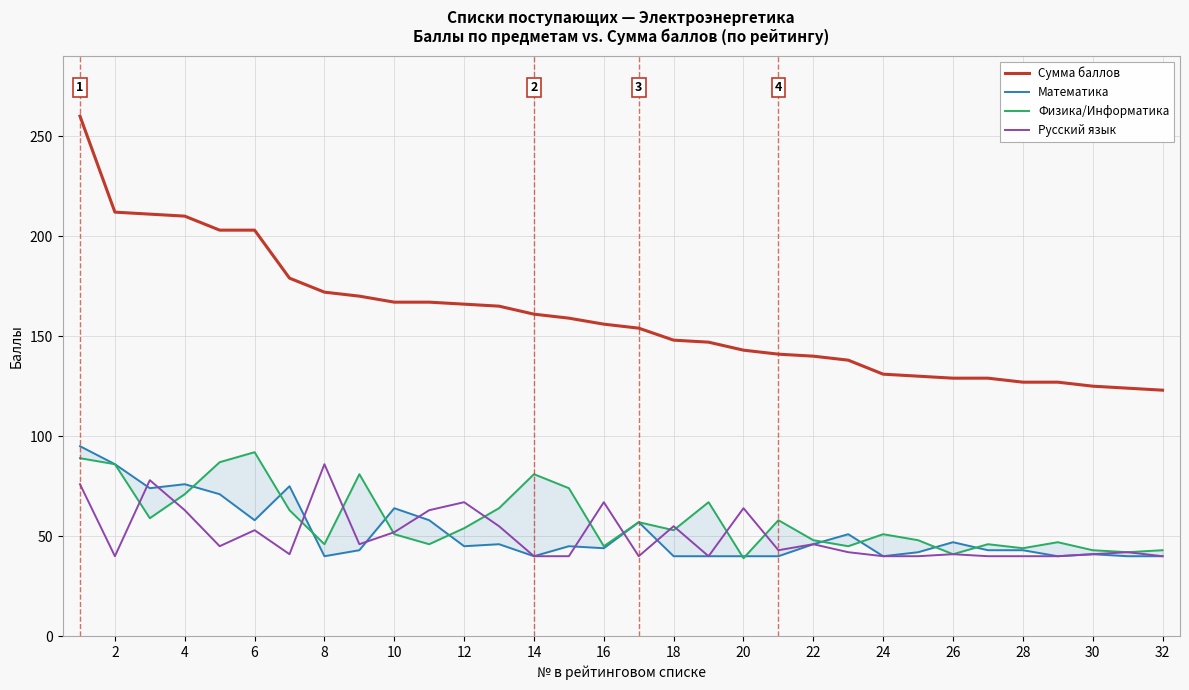

What is the difference between the second highest and minimum values in the Физика/Информатика series?

50